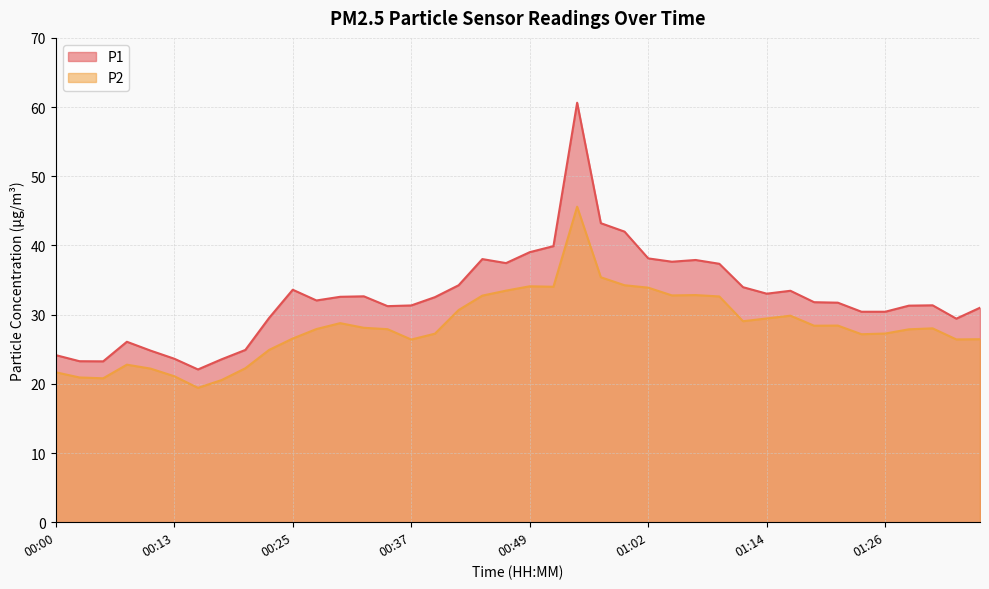

How many interior local peaks does the P2 series have?

8